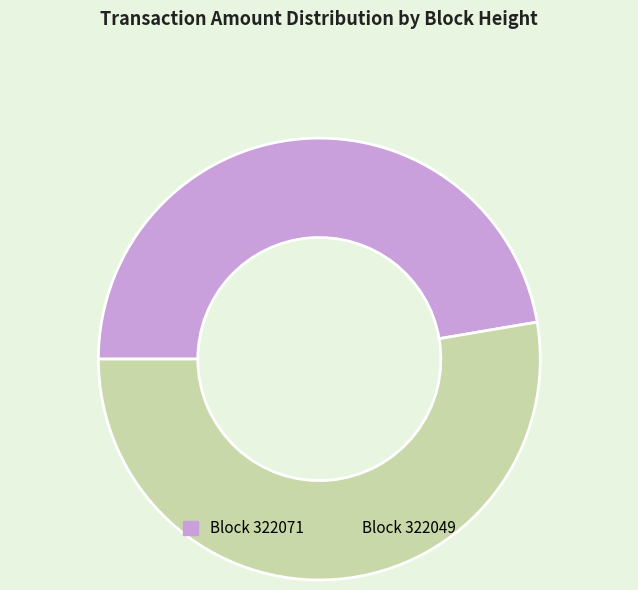

Is there a majority slice in this chart?

Yes